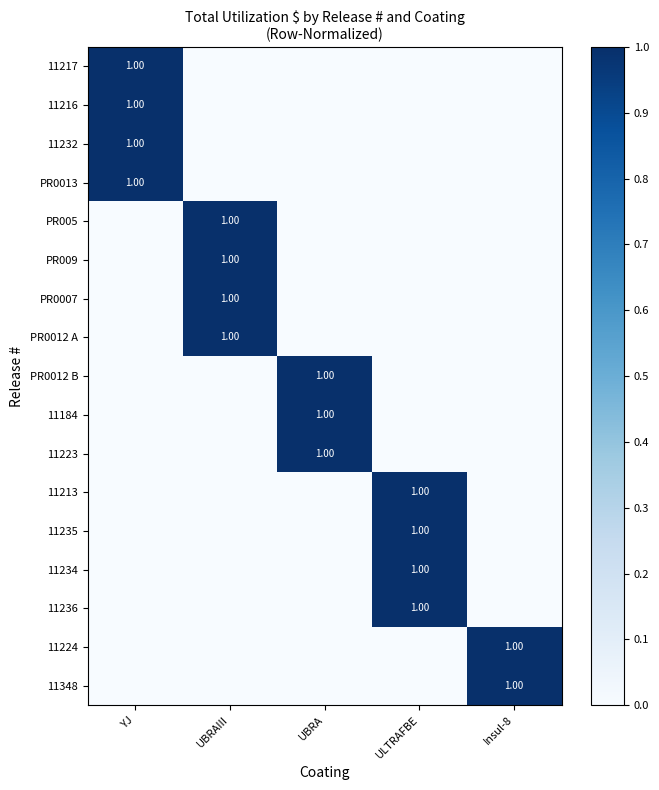

What is the difference between the maximum and minimum values in the PR0013 series?

1